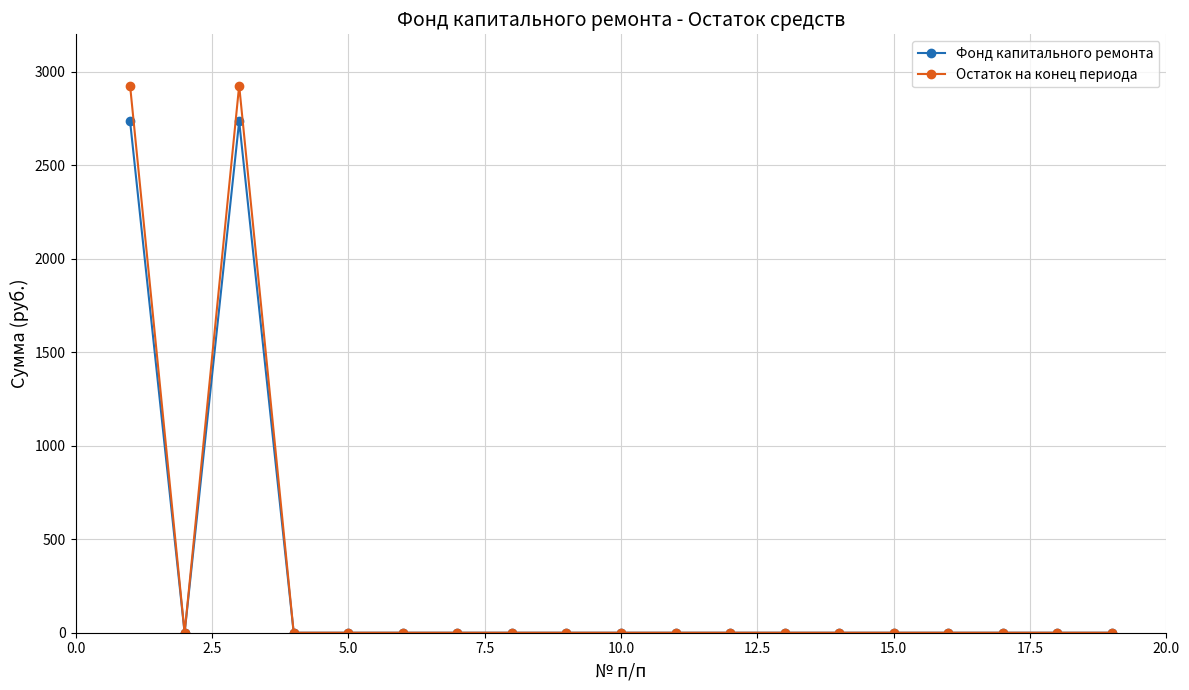

True or false: Фонд капитального ремонта has more than 0 interior local peaks.

True